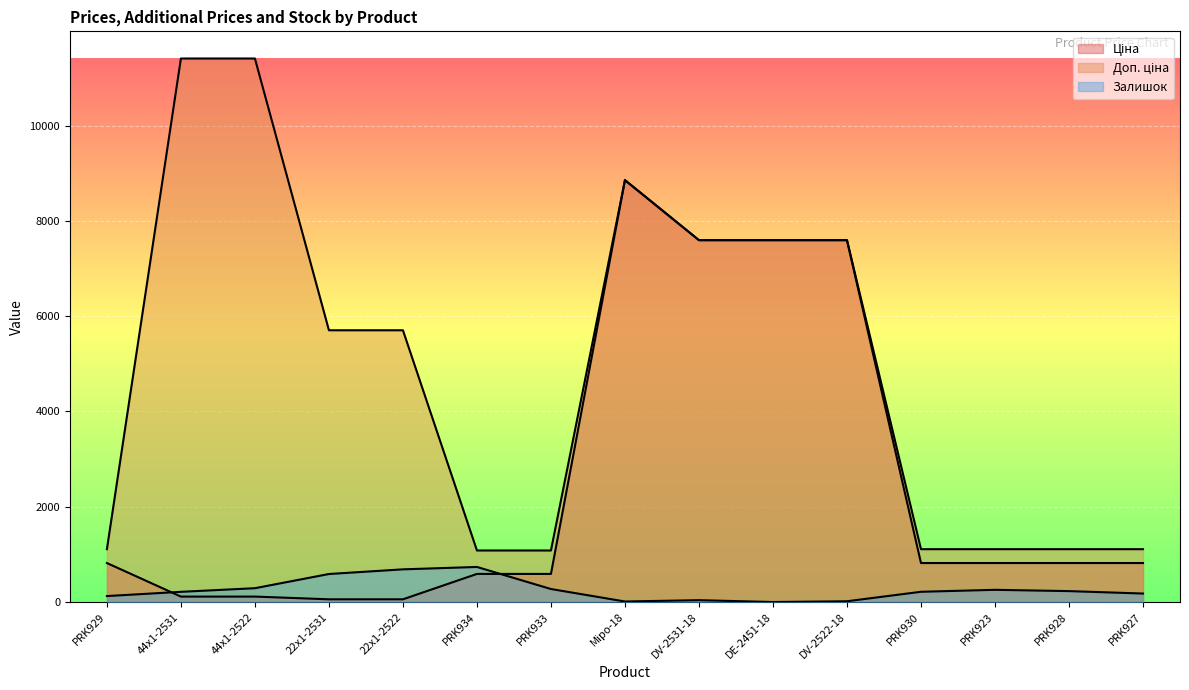

Reading right to left, list all the values displayed in this chart.

Ціна: 818.5	818.5	818.5	818.5	7596.5	7596.5	7596.5	8856.7	589.9	589.9	57.0	57.0	114.1	114.1	818.5
Доп. ціна: 1109.2	1109.2	1109.2	1109.2	7596.5	7596.5	7596.5	8856.7	1081.7	1081.7	5705.0	5705.0	11410.0	11410.0	1109.2
Залишок: 178.0	229.0	256.0	215.0	16.0	0.0	39.0	11.0	273.0	736.0	686.0	588.0	290.0	214.0	125.0